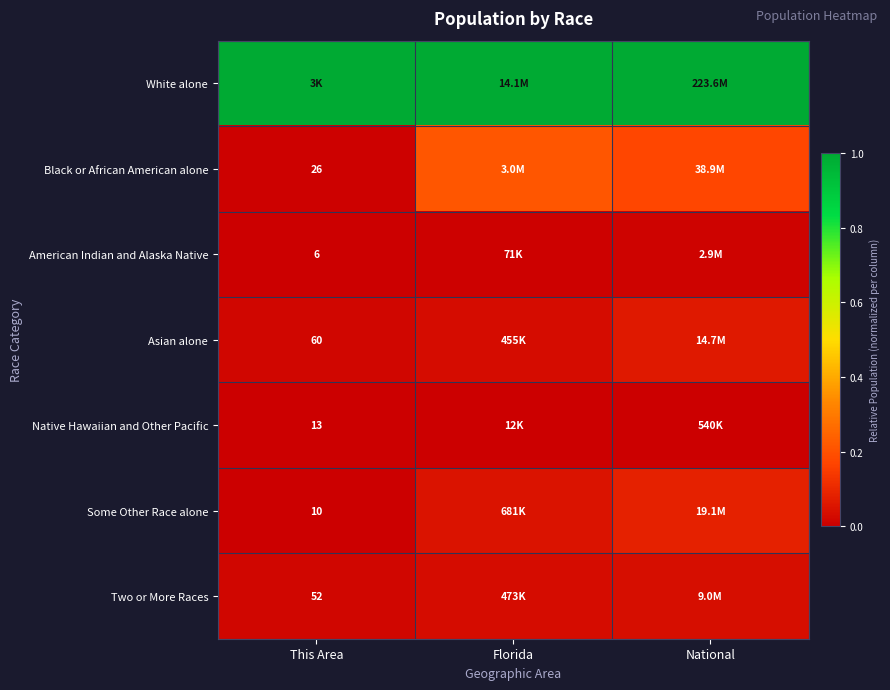

At how many categories does at least one series exceed 0?

3